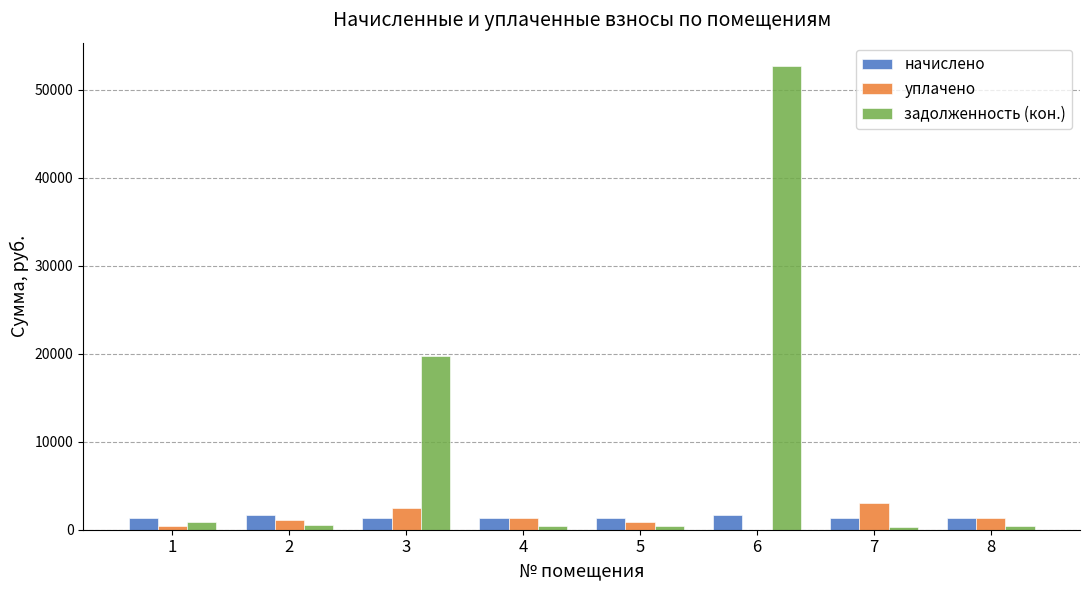

How many groups of bars are there?

8